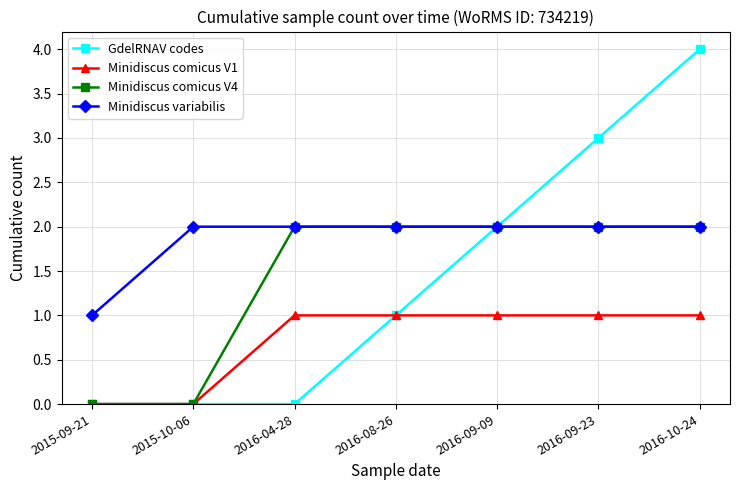

Between 2015-09-21 and 2016-08-26, which series saw the biggest shift?

Minidiscus comicus V4